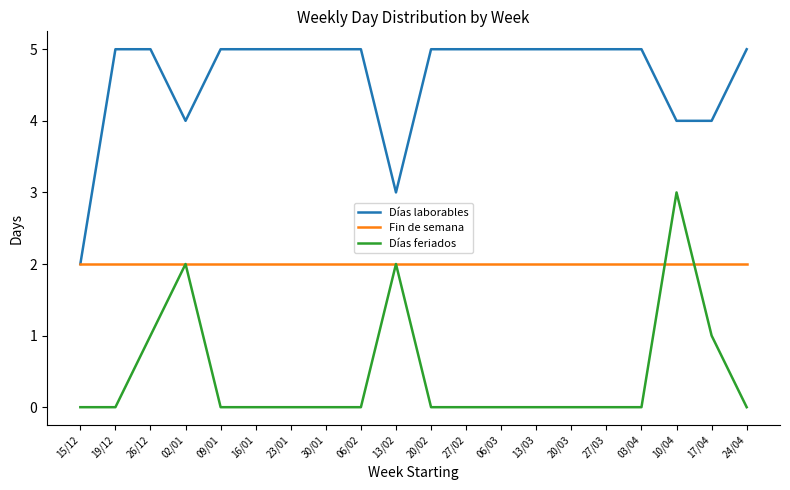

What is the approximate value of Fin de semana at 20/03?

2